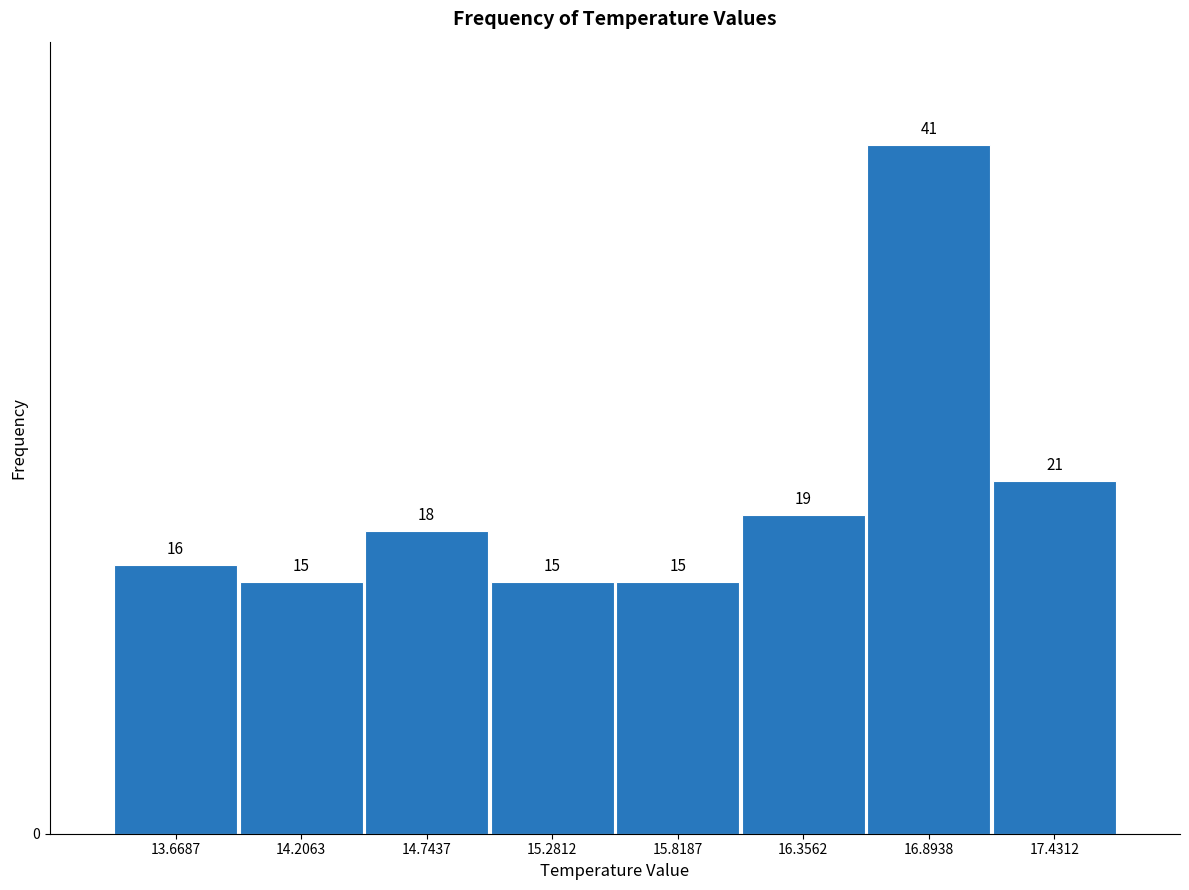

Which range on the x-axis has the tallest bar?

16.6 to 17.2